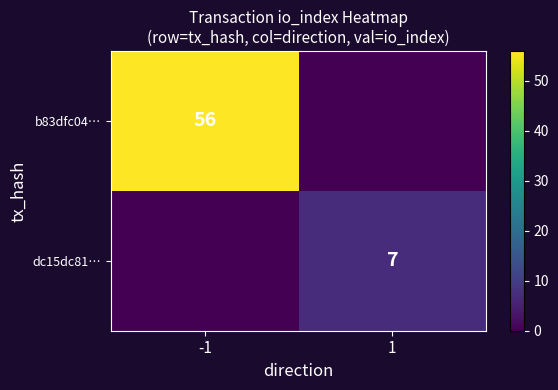

Is the value of dc15dc81… at 1 greater than the value of b83dfc04… at -1?

No